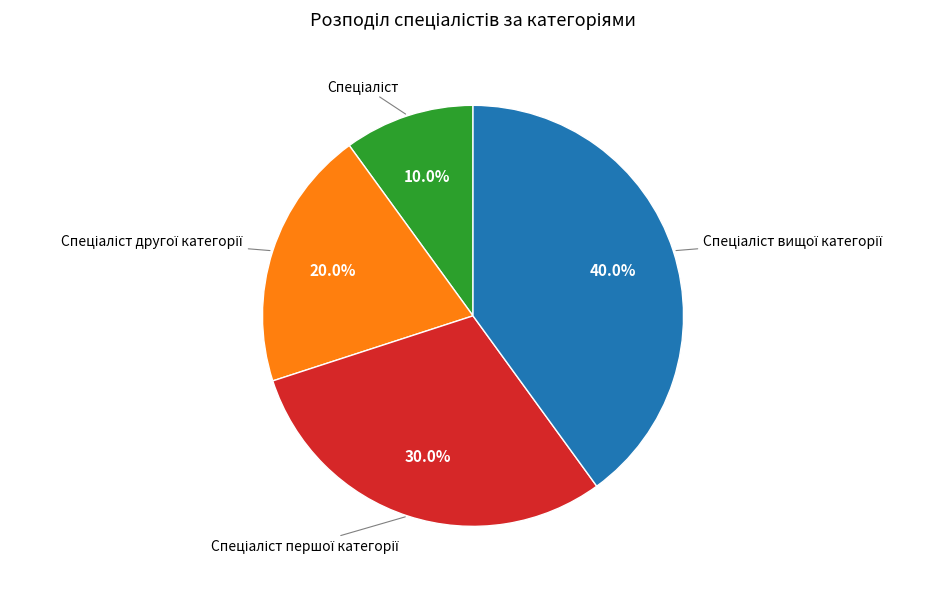

Does any single category account for the majority?

No